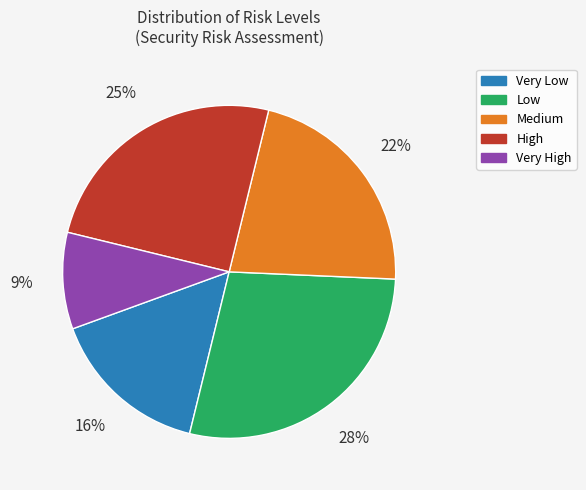

Between High and Very High, which is larger?

High